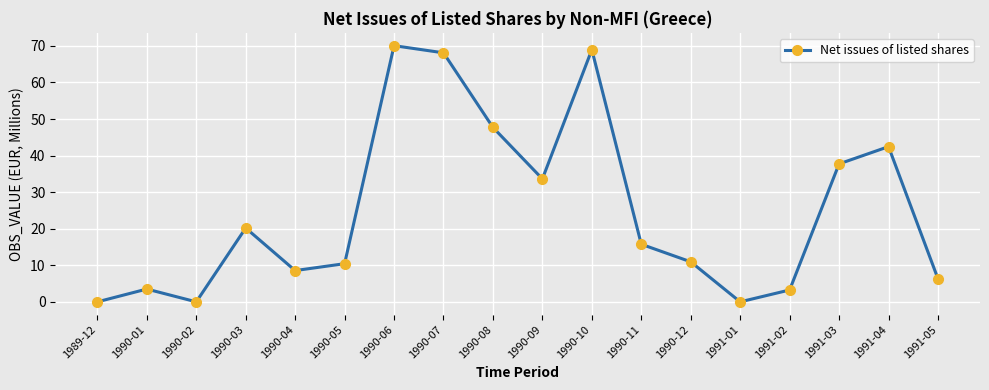

Count the number of values greater than 15.

9